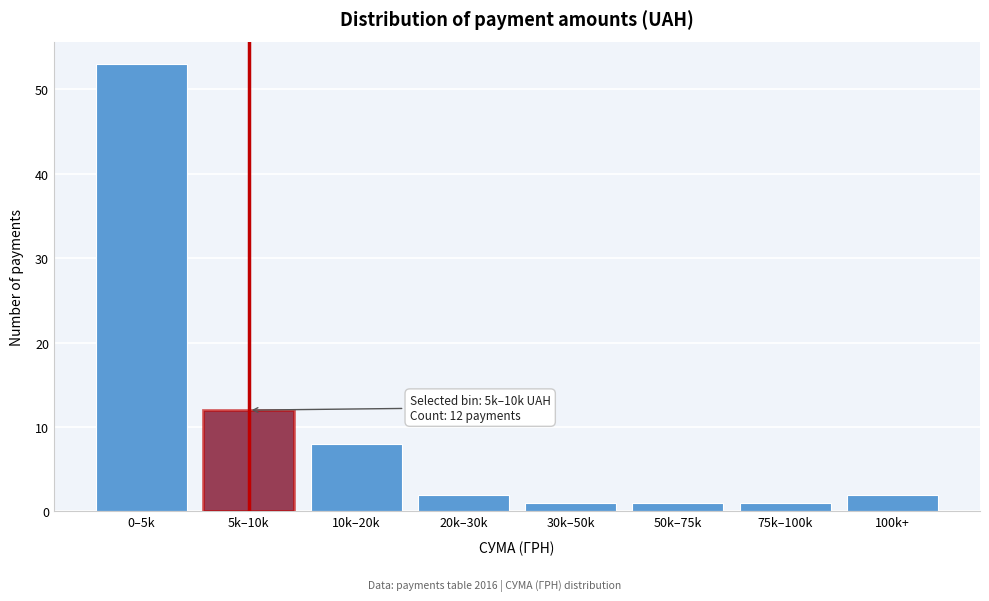

Reading left to right, transcribe all the data shown in this chart.

0–5k=53	5k–10k=12	10k–20k=8	20k–30k=2	30k–50k=1	50k–75k=1	75k–100k=1	100k+=2